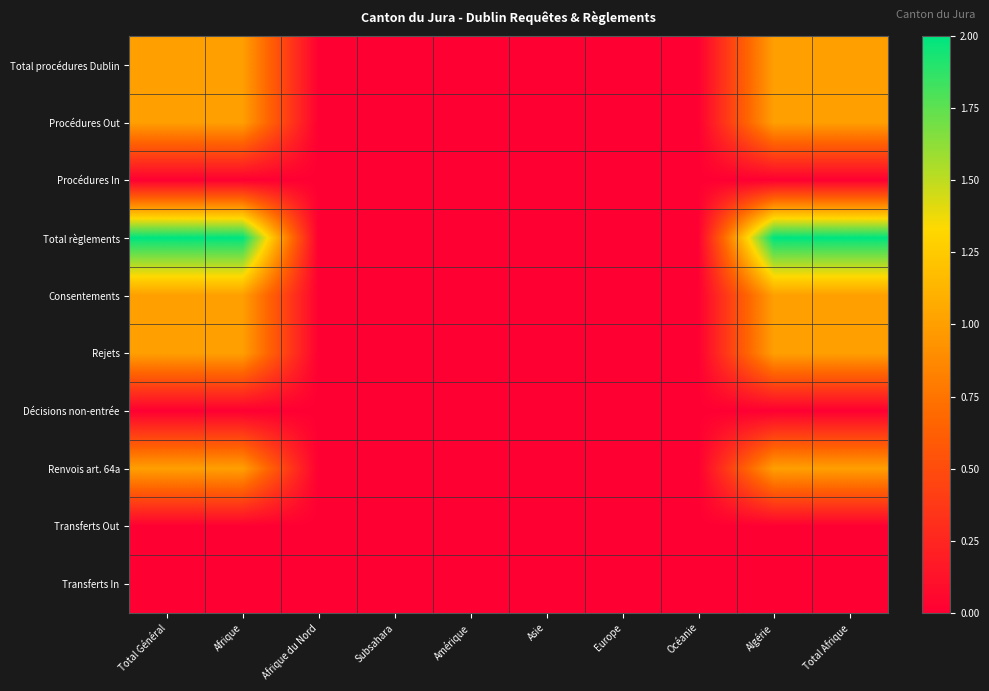

Reading left to right, extract all data points from this chart.

Total procédures Dublin: Total Général=1	Afrique=1	Afrique du Nord=0	Subsahara=0	Amérique=0	Asie=0	Europe=0	Océanie=0	Algérie=1	Total Afrique=1
Procédures Out: Total Général=1	Afrique=1	Afrique du Nord=0	Subsahara=0	Amérique=0	Asie=0	Europe=0	Océanie=0	Algérie=1	Total Afrique=1
Procédures In: Total Général=0	Afrique=0	Afrique du Nord=0	Subsahara=0	Amérique=0	Asie=0	Europe=0	Océanie=0	Algérie=0	Total Afrique=0
Total règlements: Total Général=2	Afrique=2	Afrique du Nord=0	Subsahara=0	Amérique=0	Asie=0	Europe=0	Océanie=0	Algérie=2	Total Afrique=2
Consentements: Total Général=1	Afrique=1	Afrique du Nord=0	Subsahara=0	Amérique=0	Asie=0	Europe=0	Océanie=0	Algérie=1	Total Afrique=1
Rejets: Total Général=1	Afrique=1	Afrique du Nord=0	Subsahara=0	Amérique=0	Asie=0	Europe=0	Océanie=0	Algérie=1	Total Afrique=1
Décisions non-entrée: Total Général=0	Afrique=0	Afrique du Nord=0	Subsahara=0	Amérique=0	Asie=0	Europe=0	Océanie=0	Algérie=0	Total Afrique=0
Renvois art. 64a: Total Général=1	Afrique=1	Afrique du Nord=0	Subsahara=0	Amérique=0	Asie=0	Europe=0	Océanie=0	Algérie=1	Total Afrique=1
Transferts Out: Total Général=0	Afrique=0	Afrique du Nord=0	Subsahara=0	Amérique=0	Asie=0	Europe=0	Océanie=0	Algérie=0	Total Afrique=0
Transferts In: Total Général=0	Afrique=0	Afrique du Nord=0	Subsahara=0	Amérique=0	Asie=0	Europe=0	Océanie=0	Algérie=0	Total Afrique=0